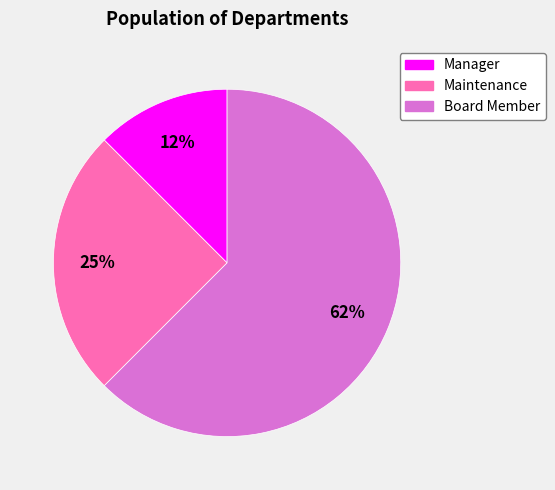

How many segments does this pie chart have?

3